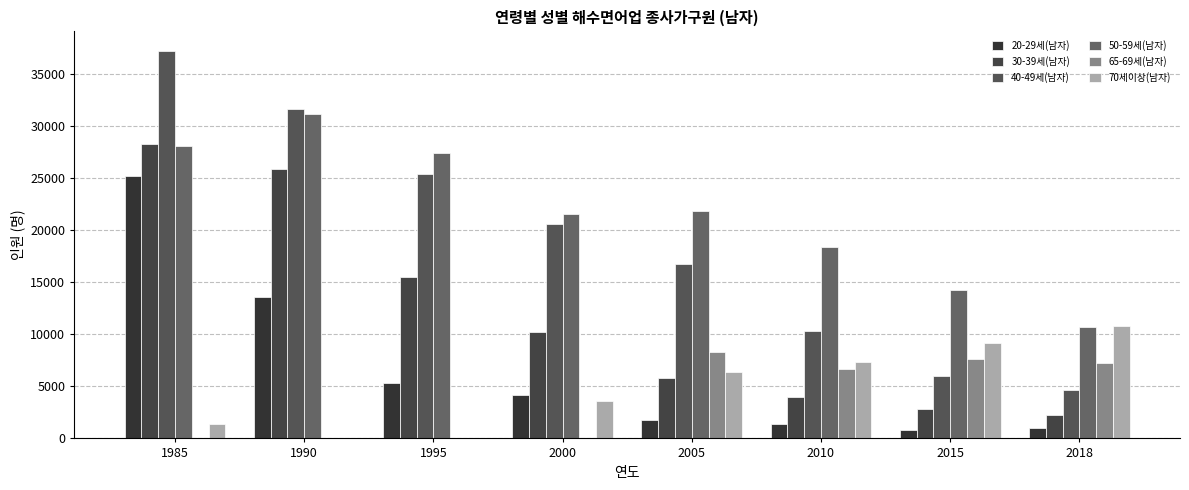

What are all the series names shown in the legend?

20-29세(남자), 30-39세(남자), 40-49세(남자), 50-59세(남자), 65-69세(남자), 70세이상(남자)